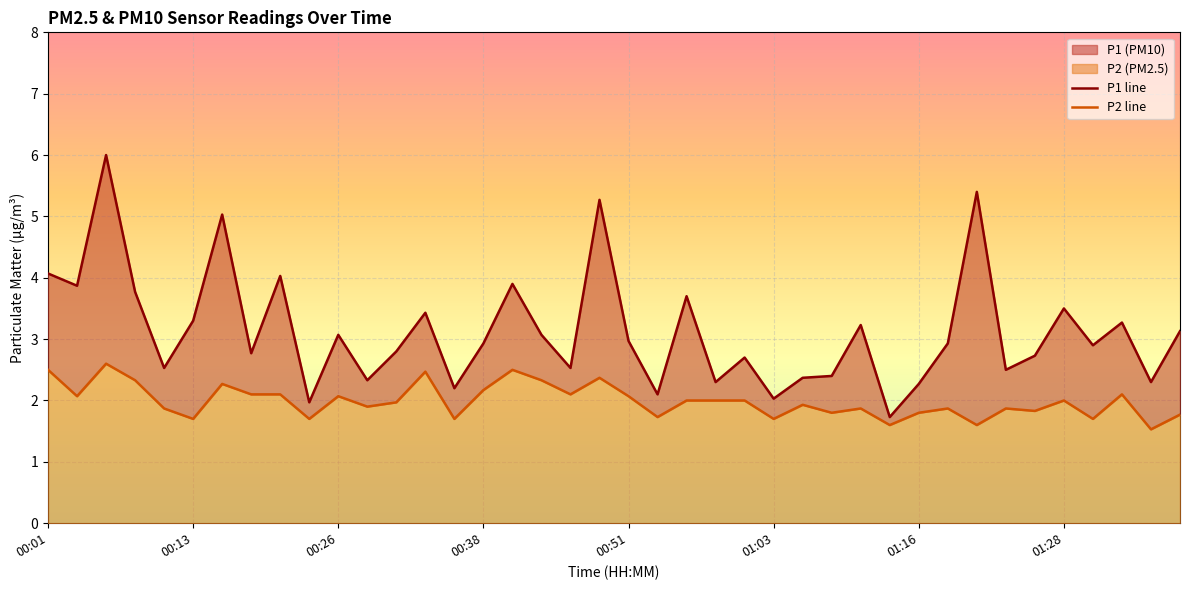

True or false: P2 line and P1 line cross at least once.

False